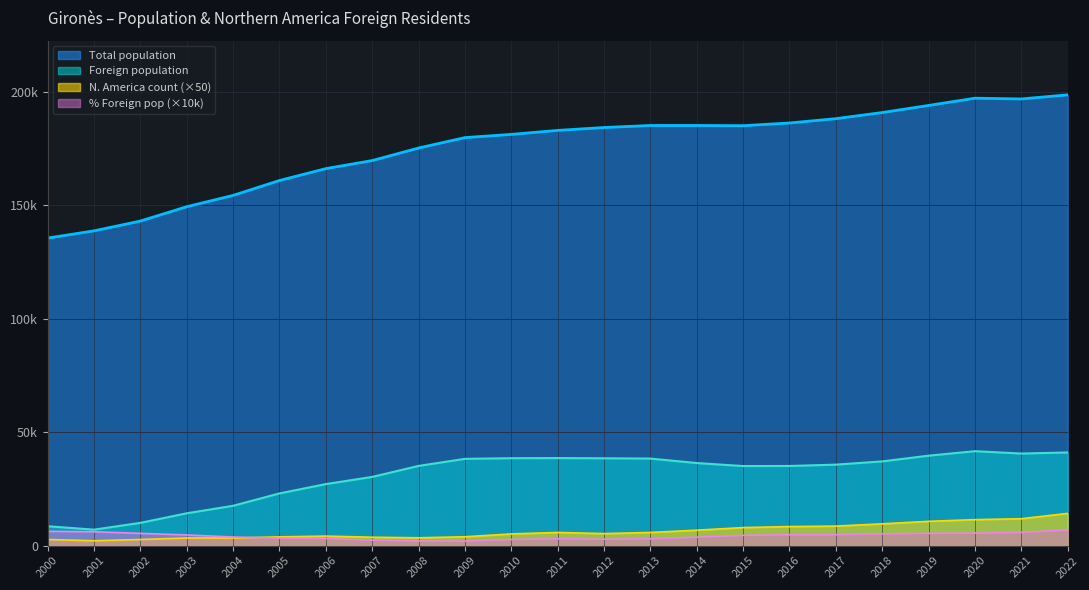

What is the value of the Northern America count point at the 8th from the left?

3700.0